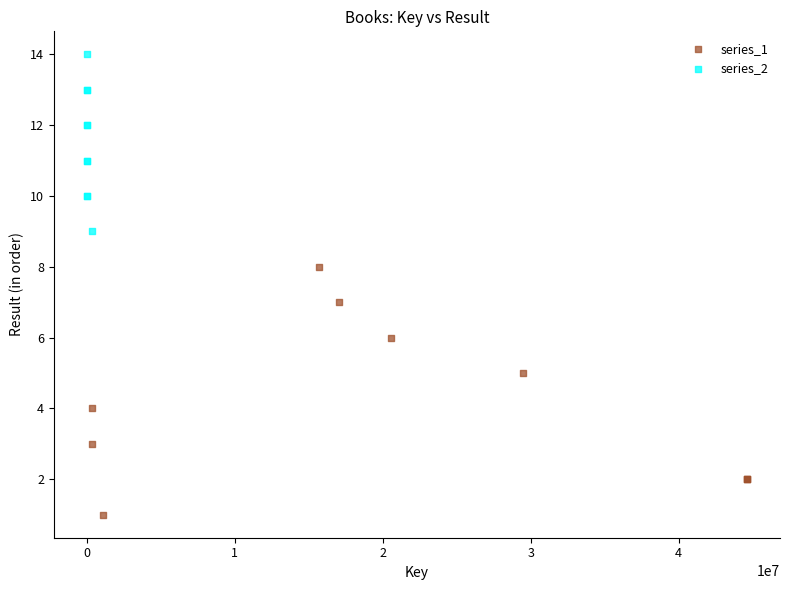

Which series contains the lowest Y value?

series_1